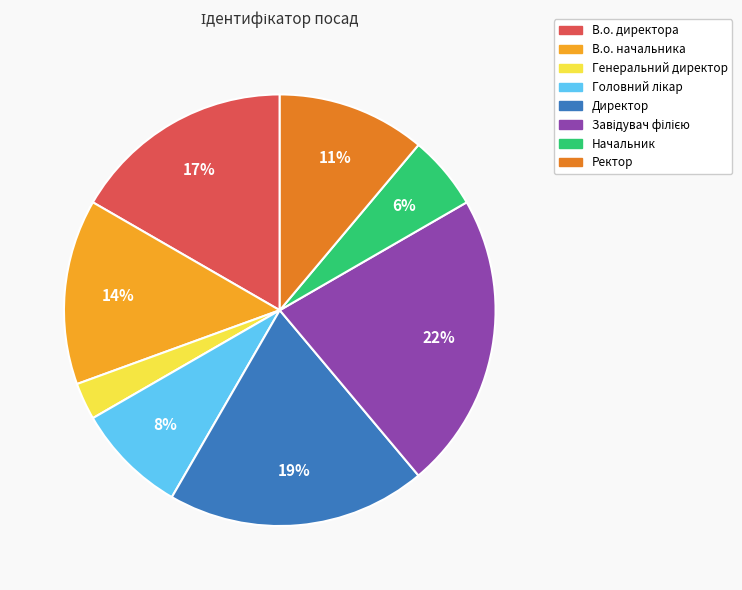

Is it true that Ректор is 18% of the pie?

False